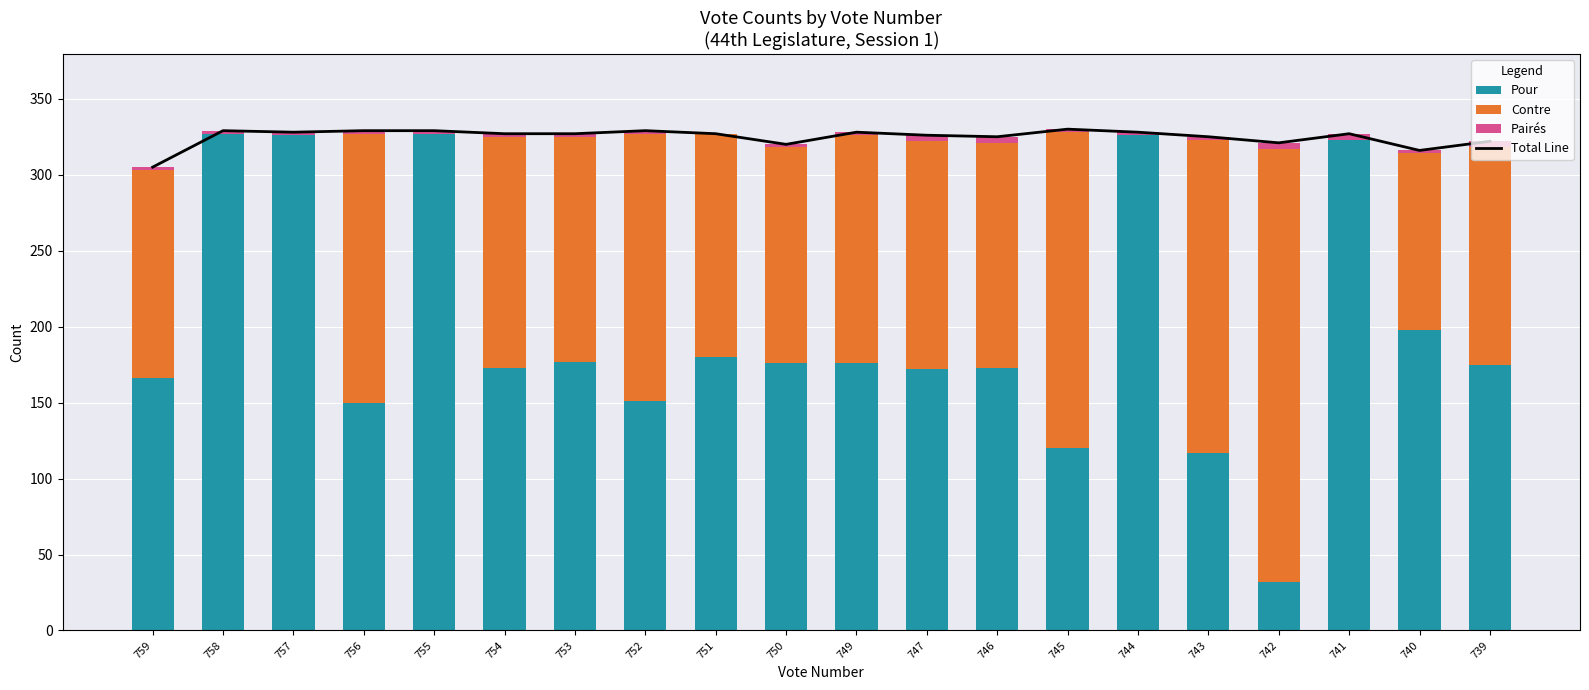

At 749, list the series in order from smallest to largest.

Pairés, Contre, Pour